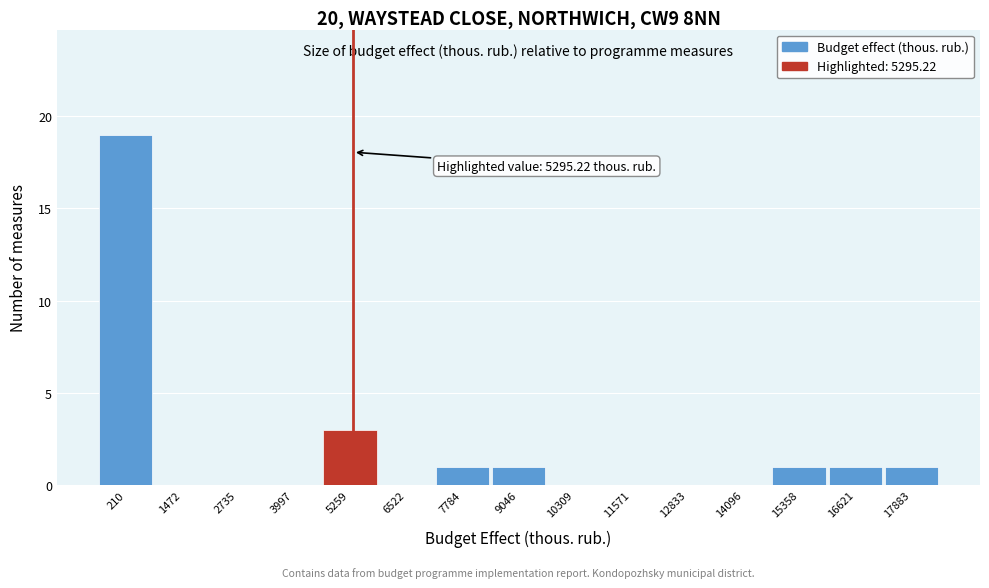

Over which range of the x-axis is the bar tallest?

-400 to 800